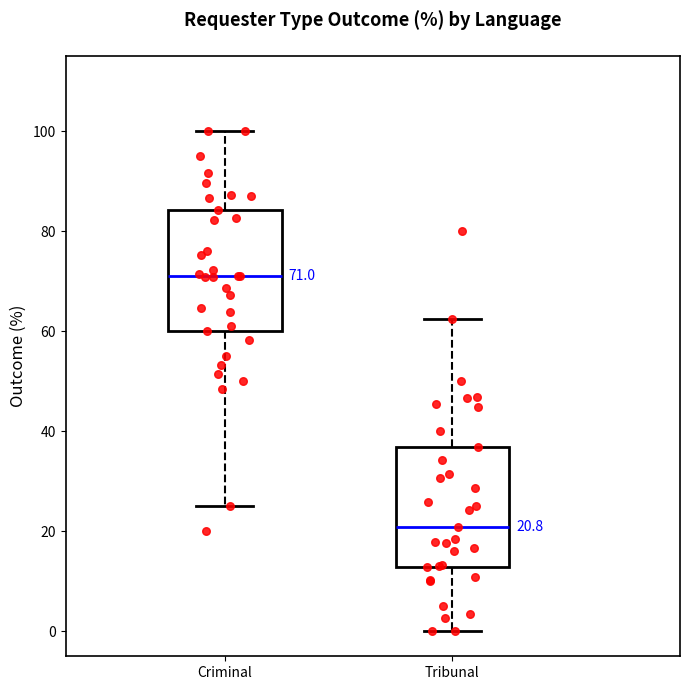

Which box's median line is the lowest?

Tribunal